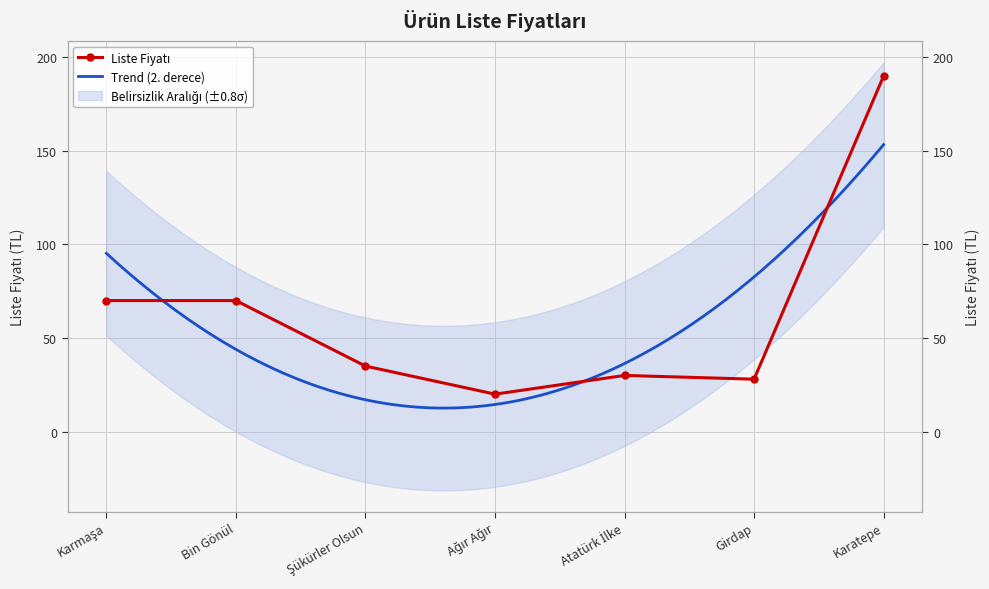

What is the label of the 6th point from the left?

Girdap